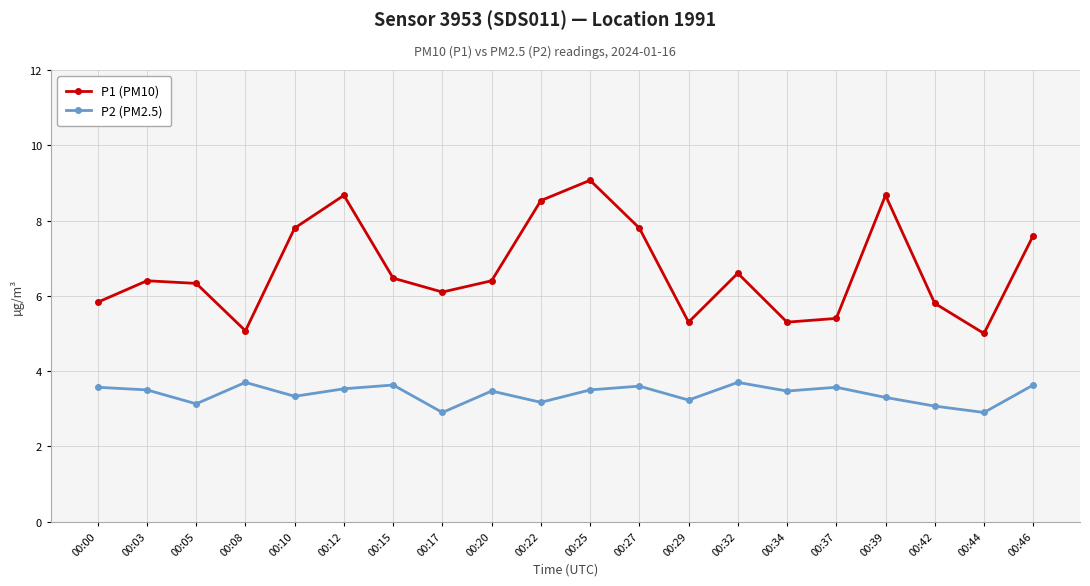

Where does the P1 (PM10) series first go above 6?

00:03